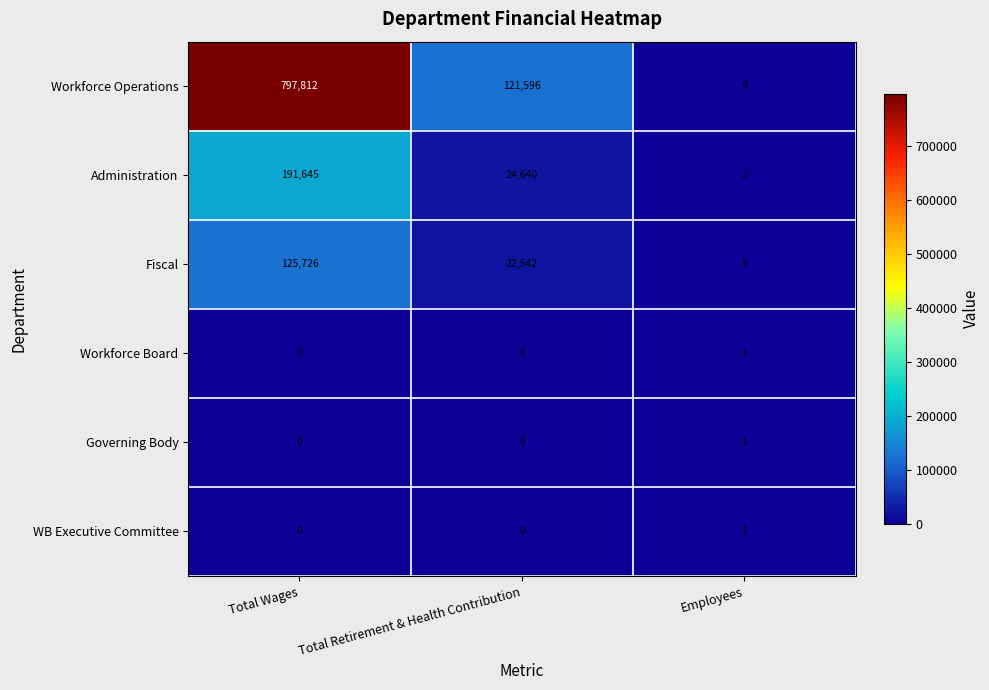

What is the sum of the Administration values at Total Wages and Total Retirement & Health Contribution?

216285